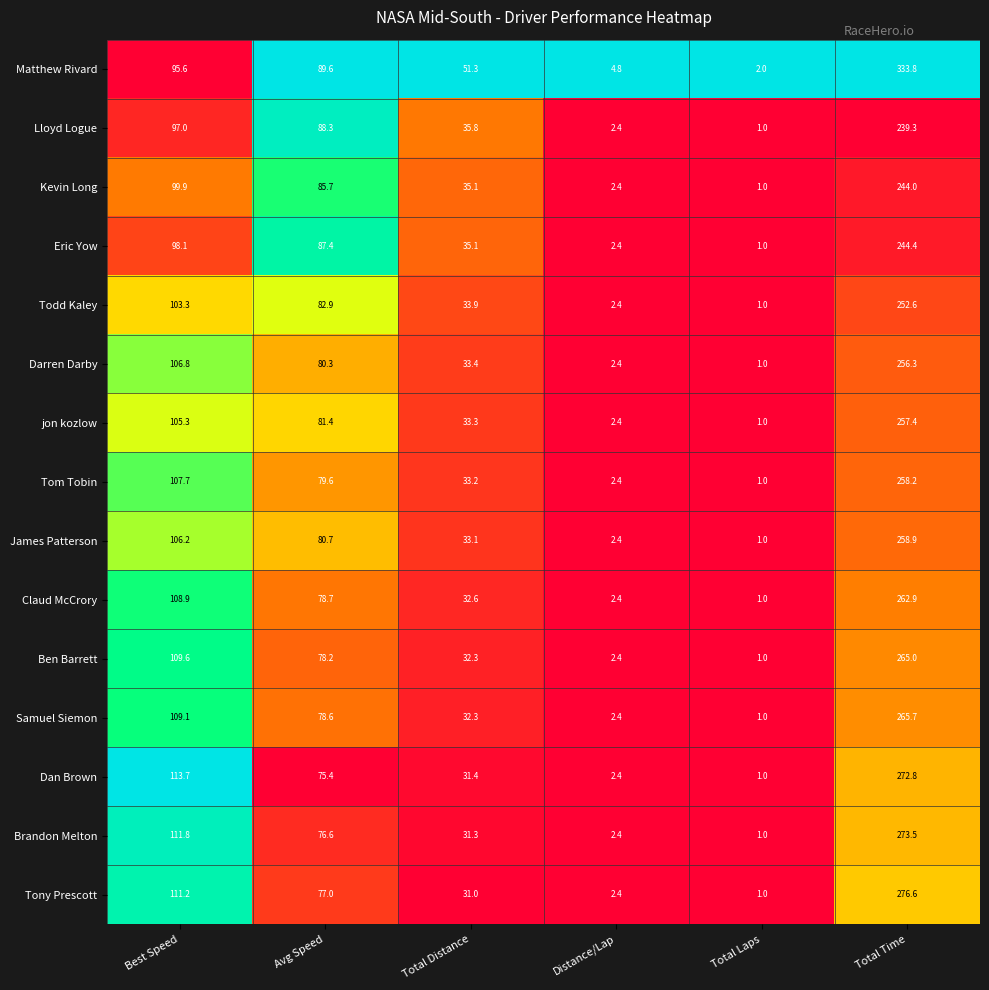

Between Total Distance and Distance/Lap, which series saw the biggest shift?

Matthew Rivard